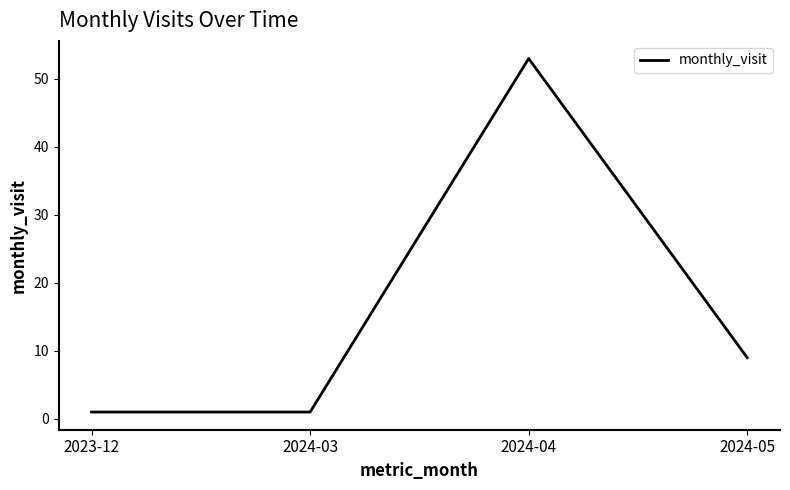

Between 2024-04 and 2023-12, which is larger?

2024-04